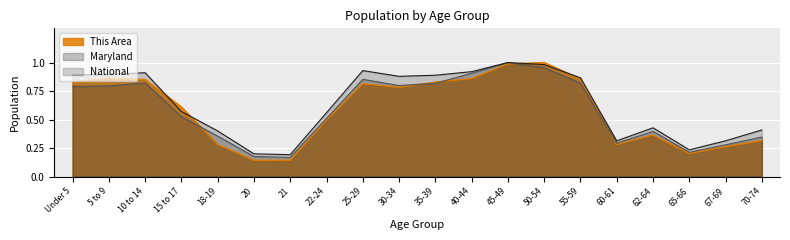

What is the smallest value displayed?

0.1